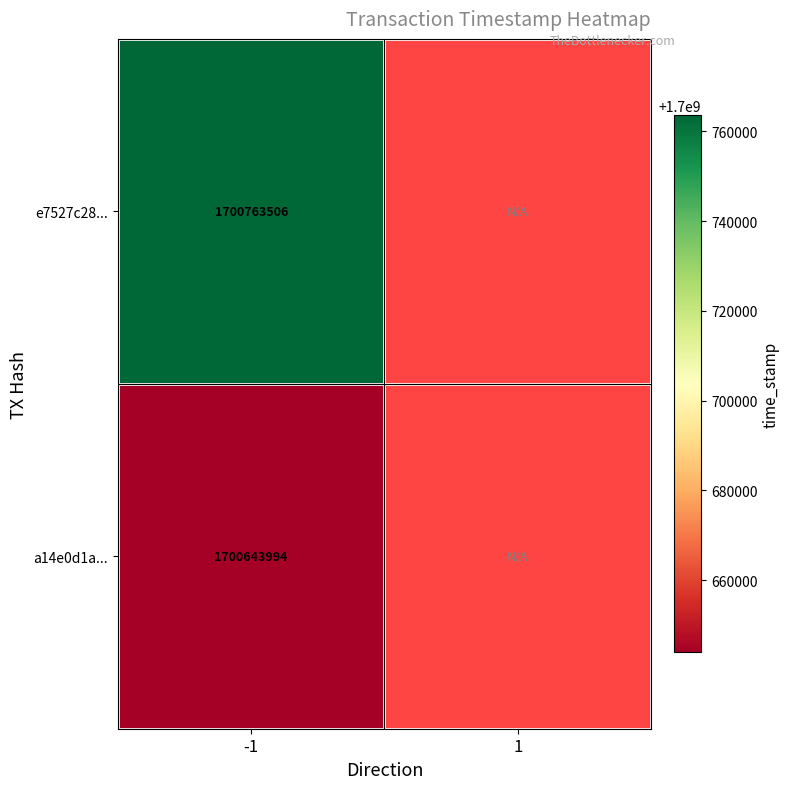

True or false: a14e0d1a... has a value of 1700643994 at -1.

True